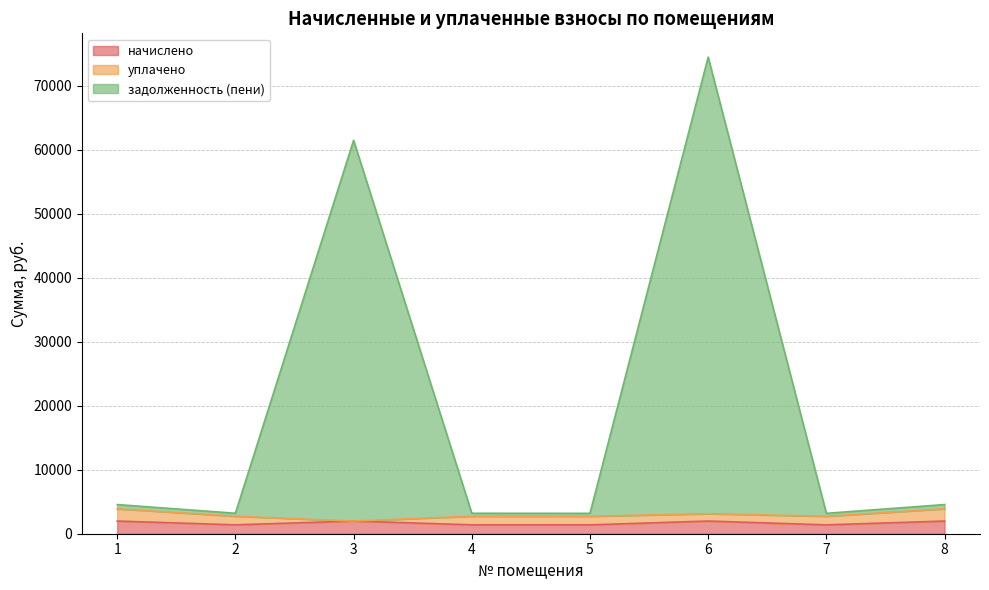

Which category has the highest value in the начислено series?

1